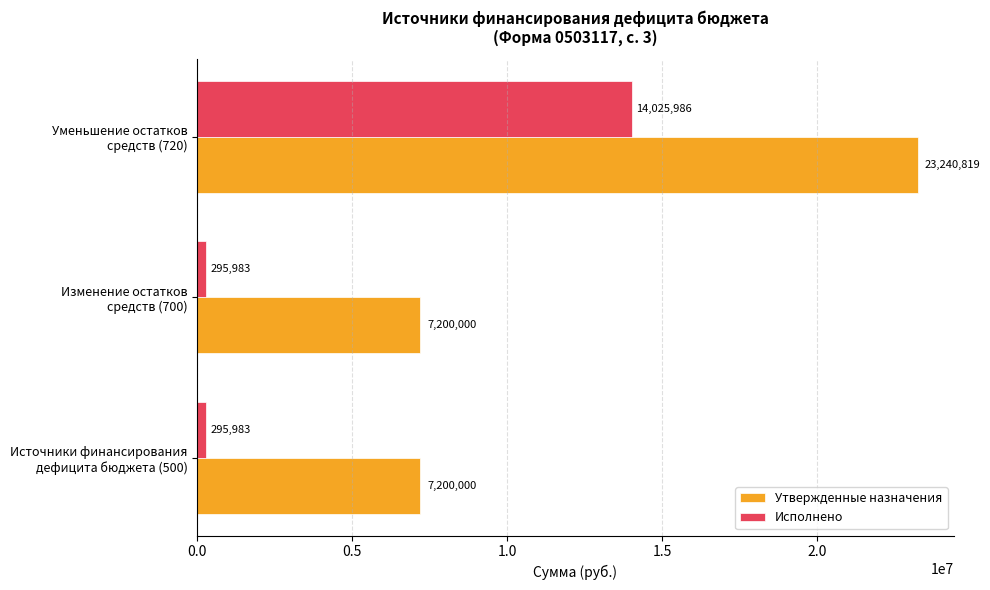

Which series has the largest total across all categories?

Утвержденные назначения